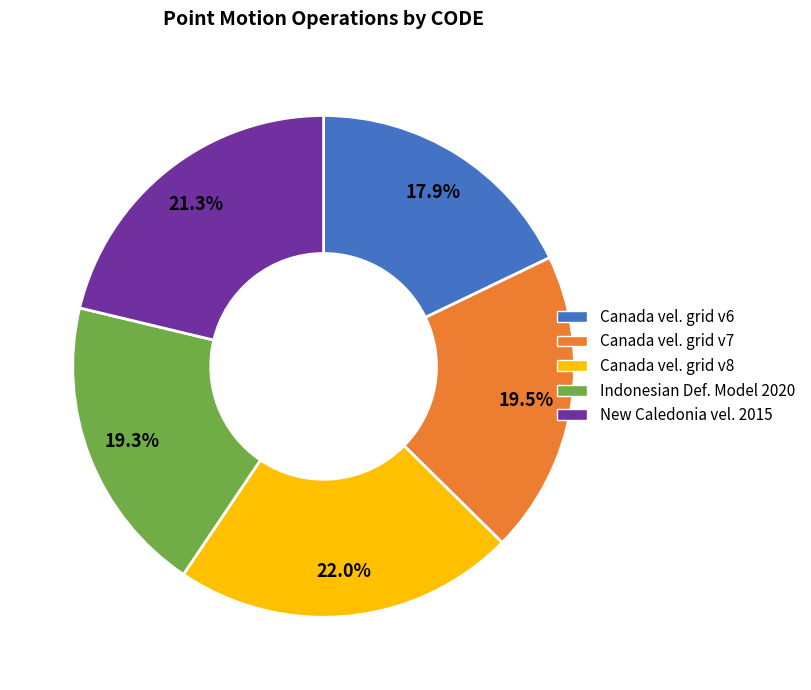

Is there a majority slice in this chart?

No